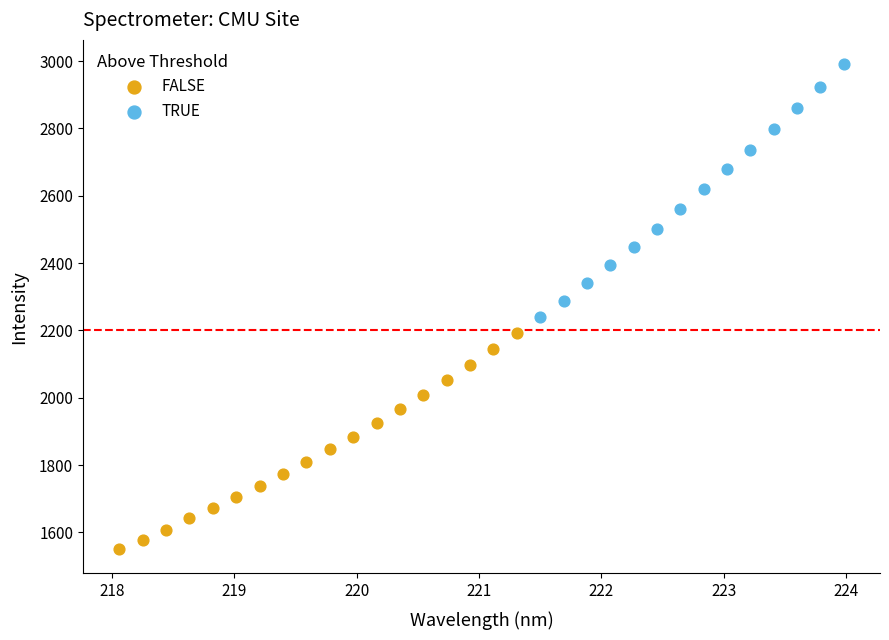

Which series contains the lowest Y value?

FALSE